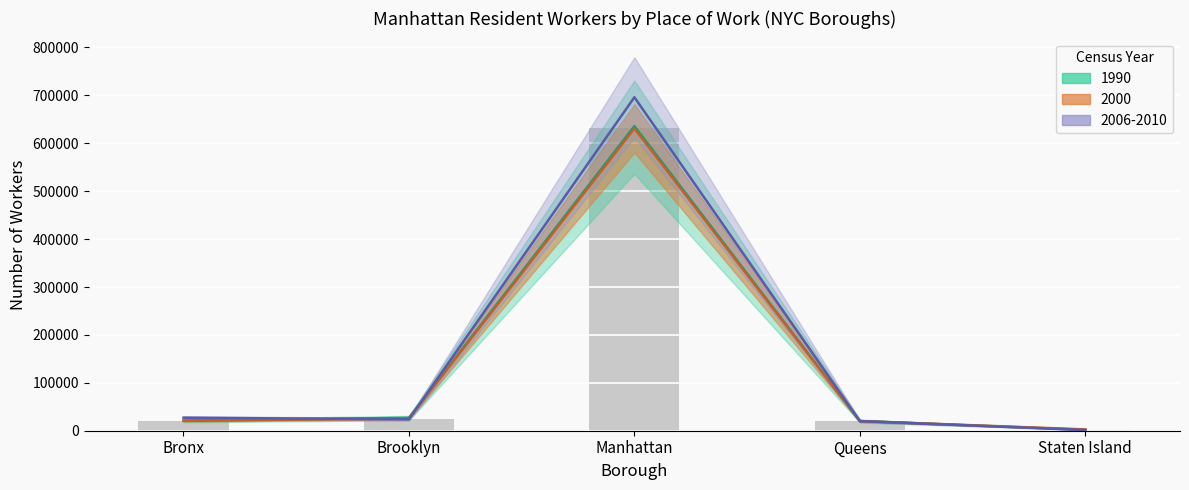

Which series has the largest range (max minus min)?

2006-2010